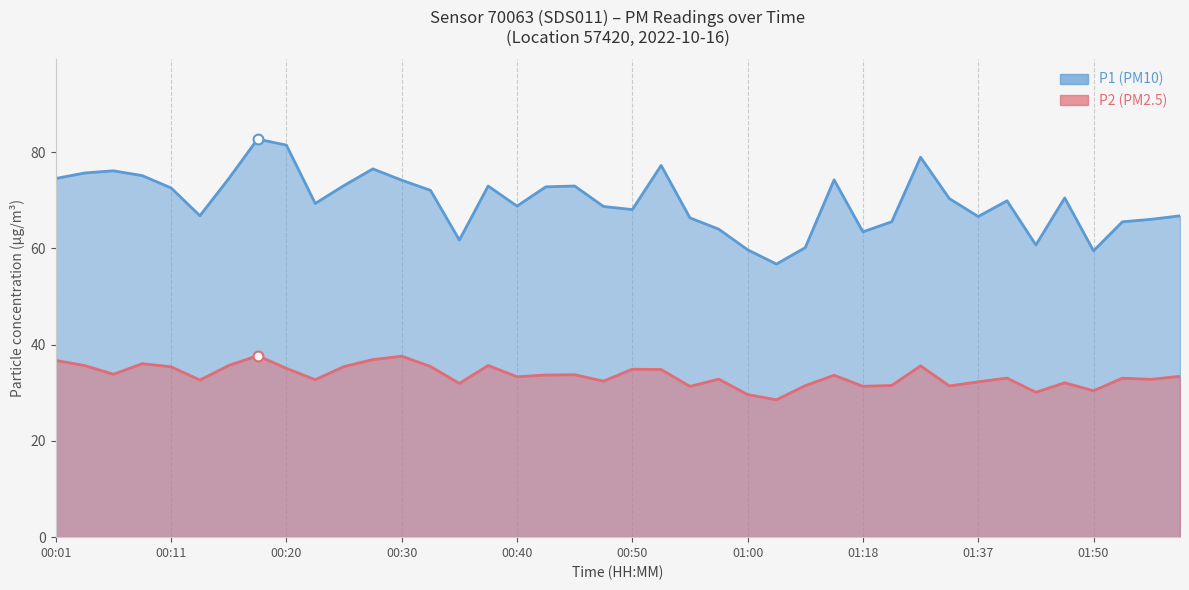

What is the total value across all series at 00:35?

93.7